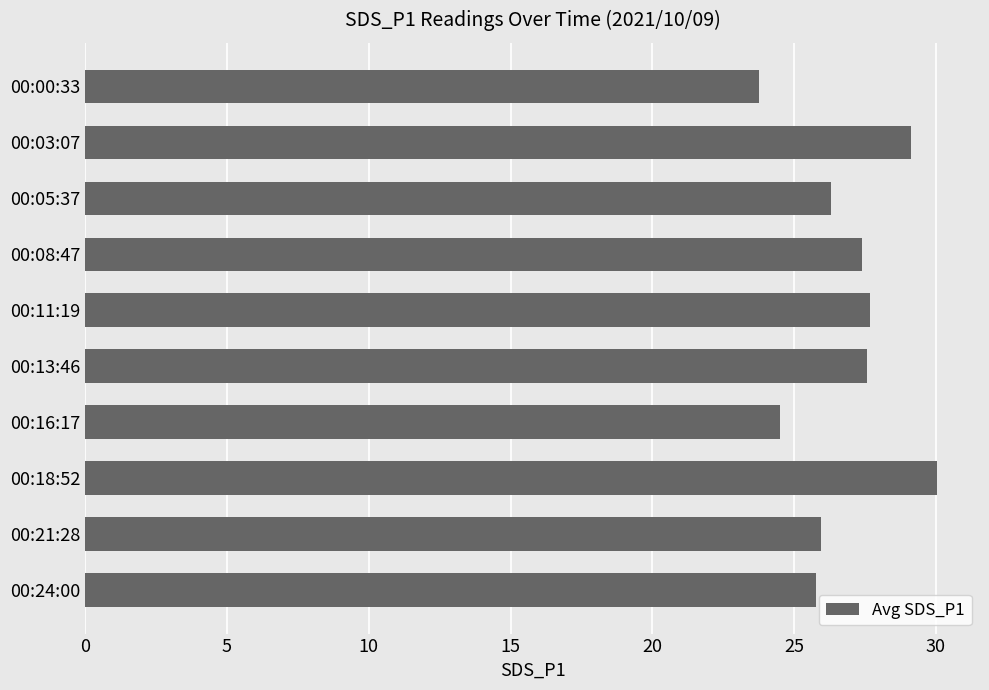

How many bars are there in total?

10